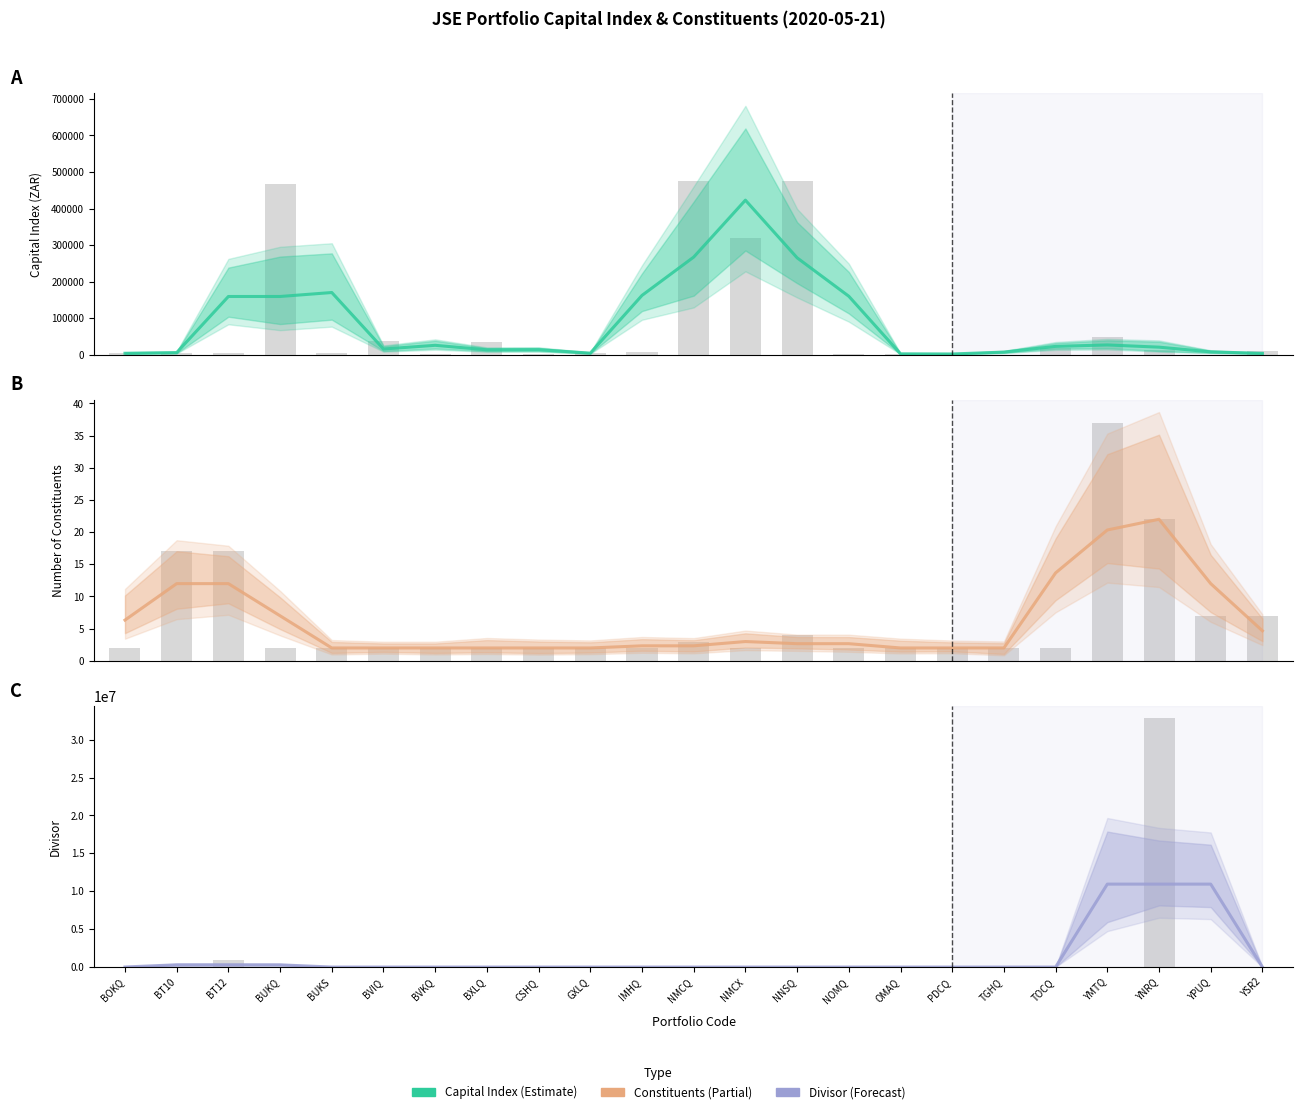

What is the label of the 3rd bar from the left?

BT12